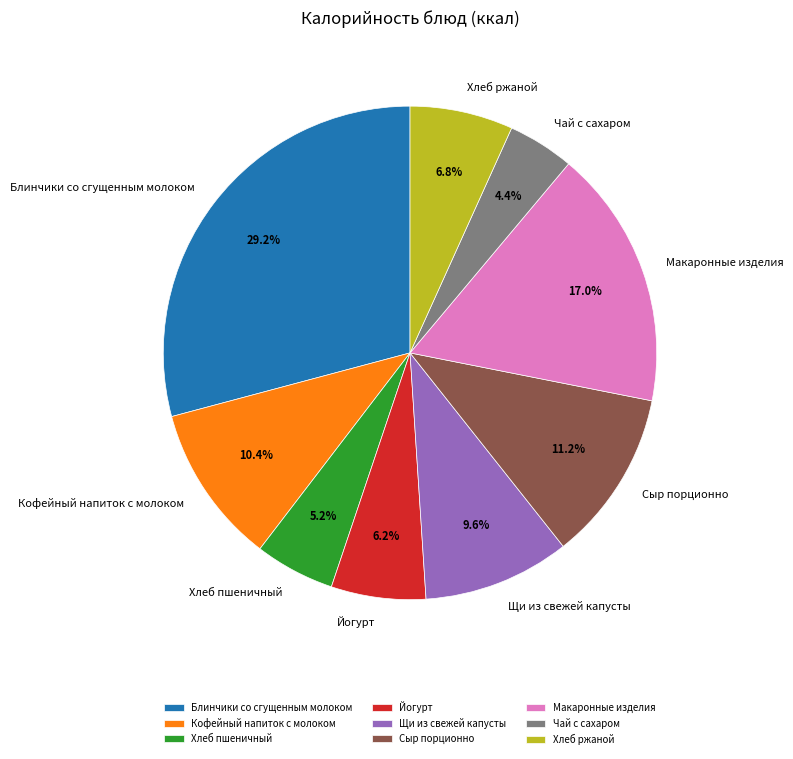

Rank the categories by value from highest to lowest.

Блинчики со сгущенным молоком, Макаронные изделия, Сыр порционно, Кофейный напиток с молоком, Щи из свежей капусты, Хлеб ржаной, Йогурт, Хлеб пшеничный, Чай с сахаром